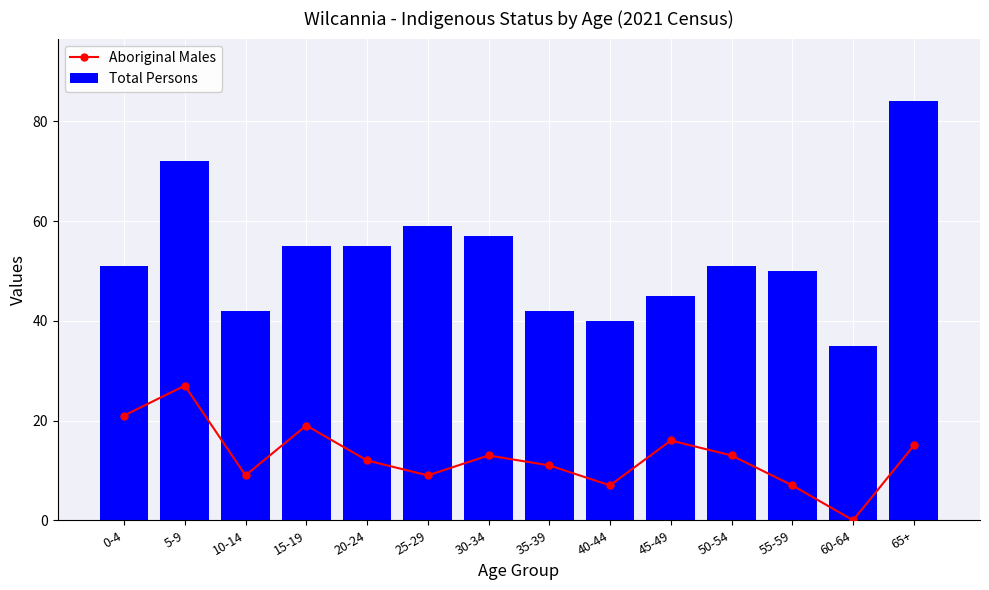

At which label does Aboriginal Males first exceed 13?

0-4